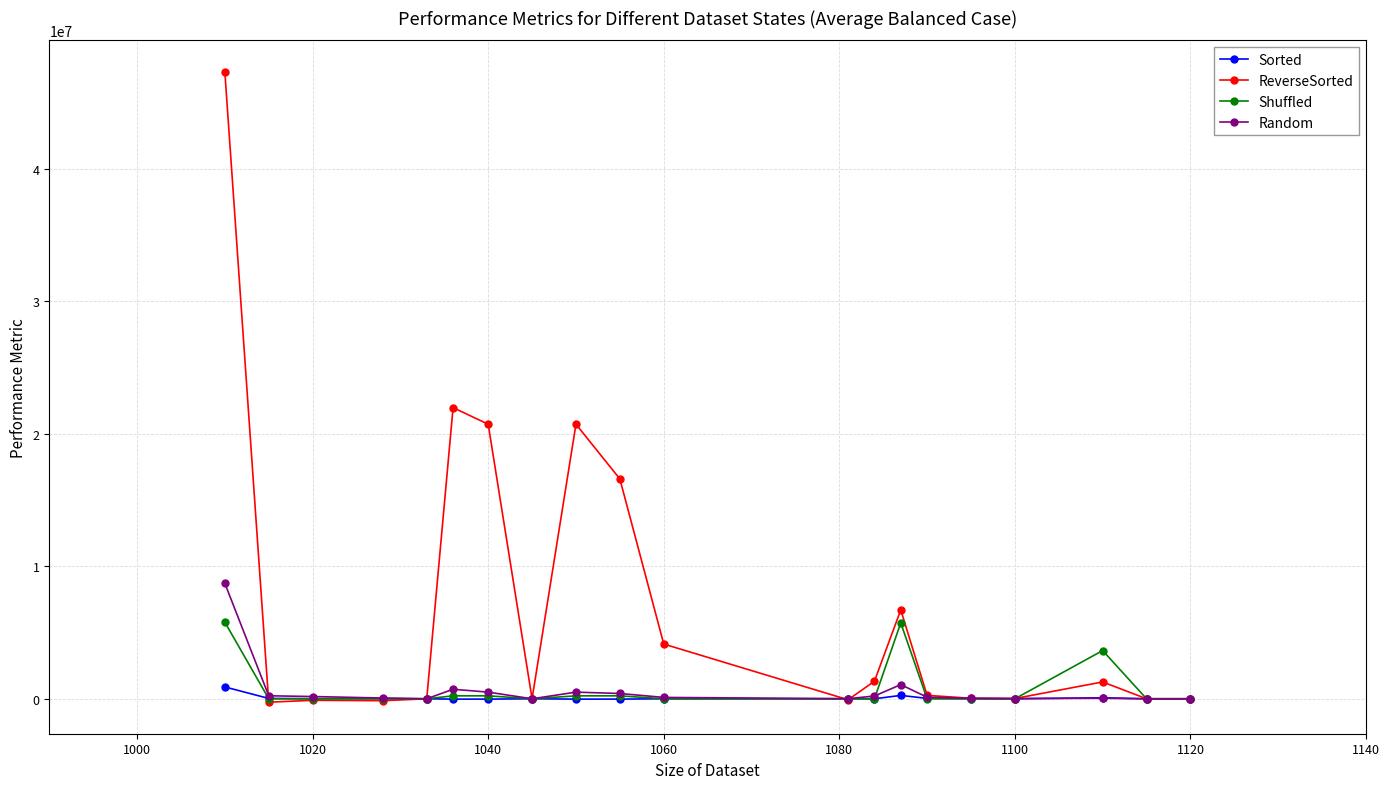

What is the lowest value of the ReverseSorted series?

-257973